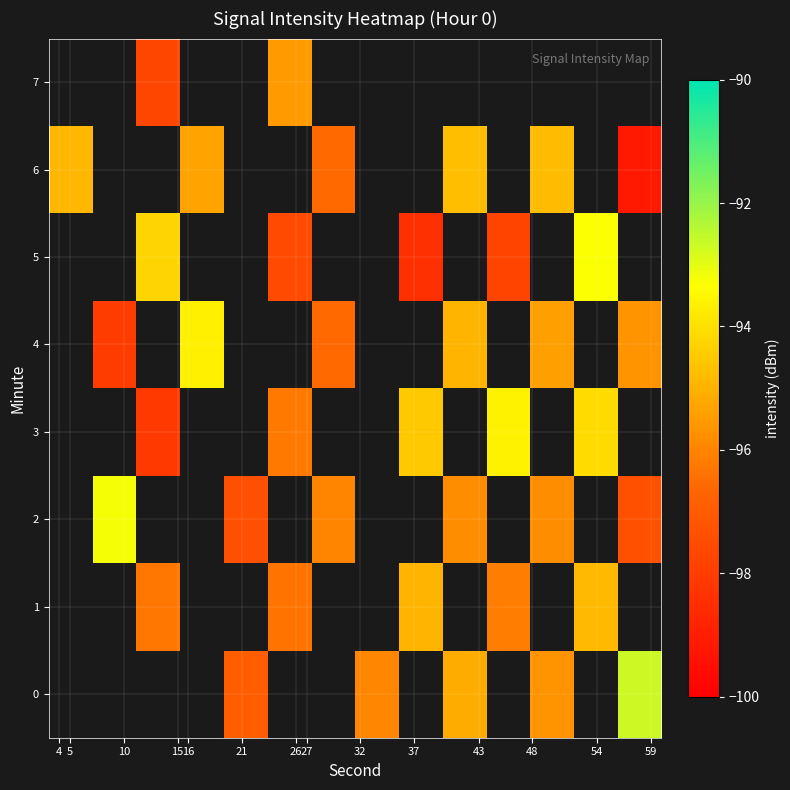

Which label corresponds to the smallest value in the chart?

59